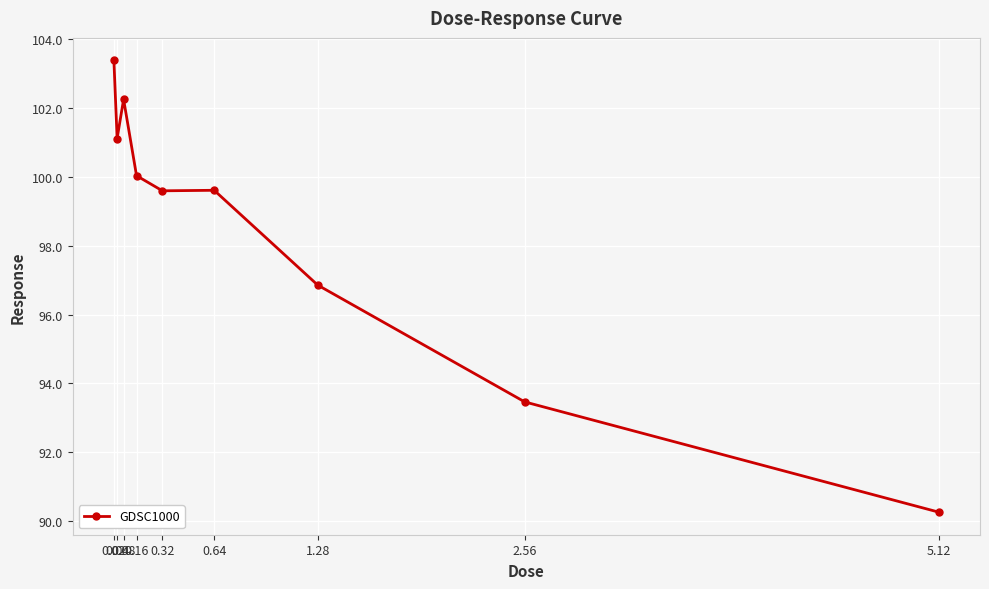

What is the value of the 9th point from the left?

90.3